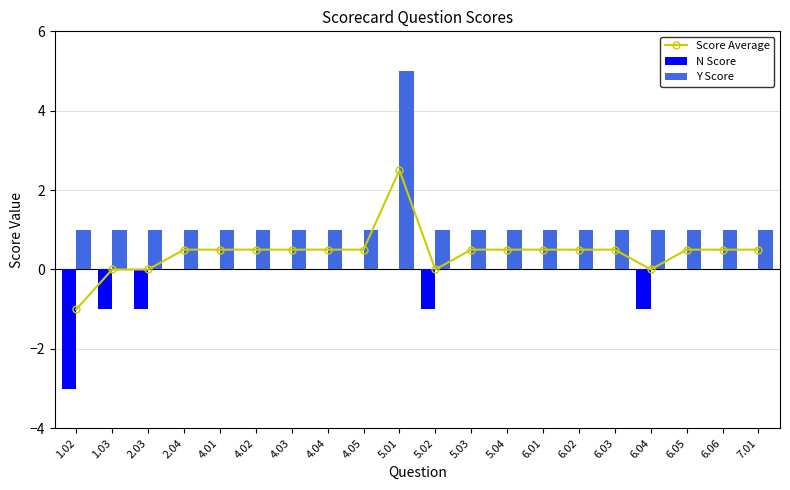

At which label is Score Average closest to 0?

1.03